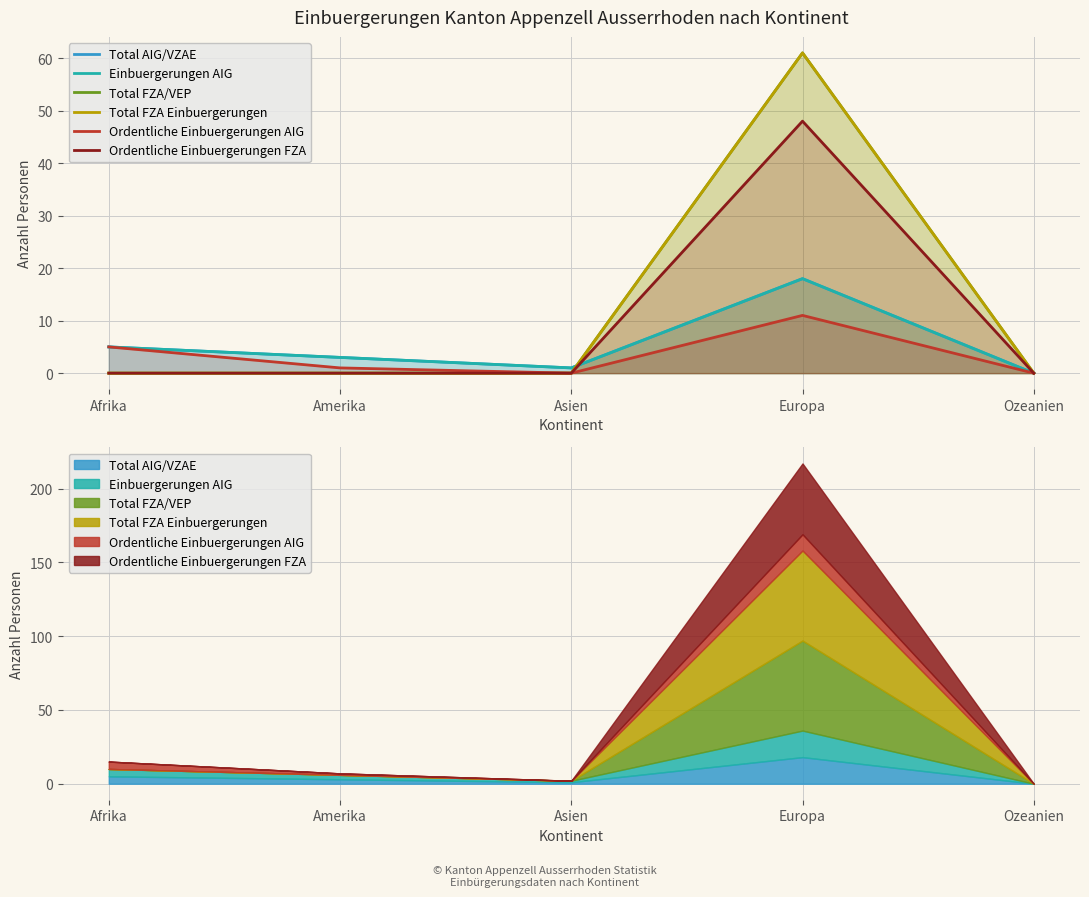

How many data points in Total AIG/VZAE are above 3?

2